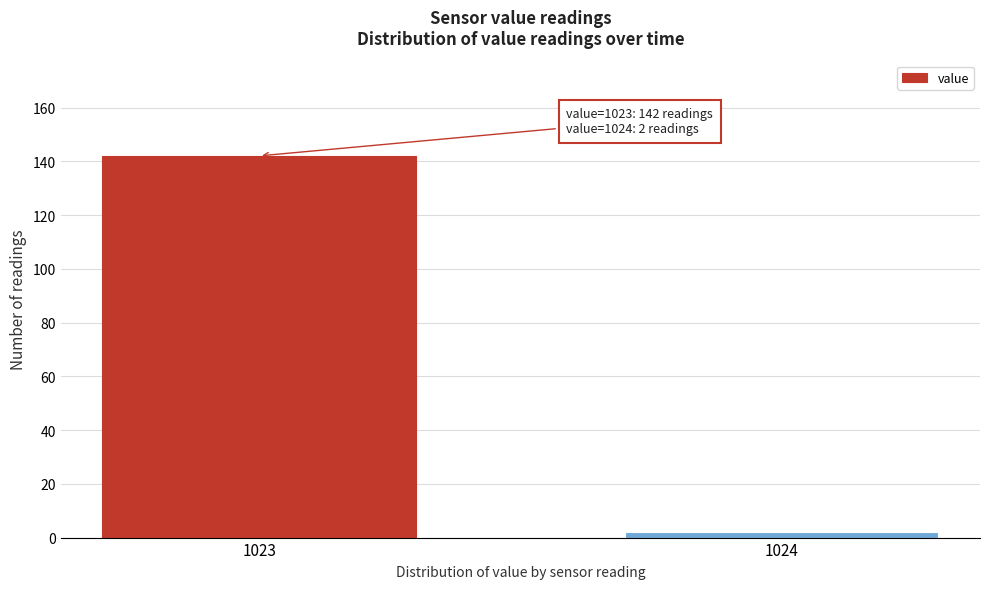

Reading left to right, list all the values displayed in this chart.

142	2